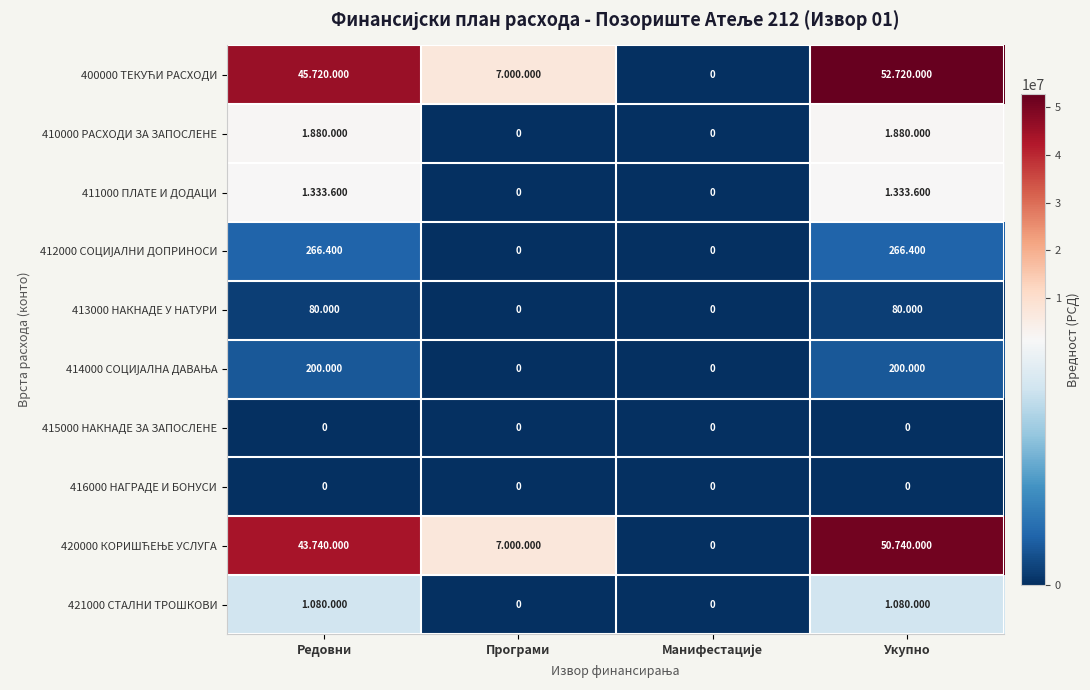

Which series has the largest range (max minus min)?

400000 ТЕКУЋИ РАСХОДИ